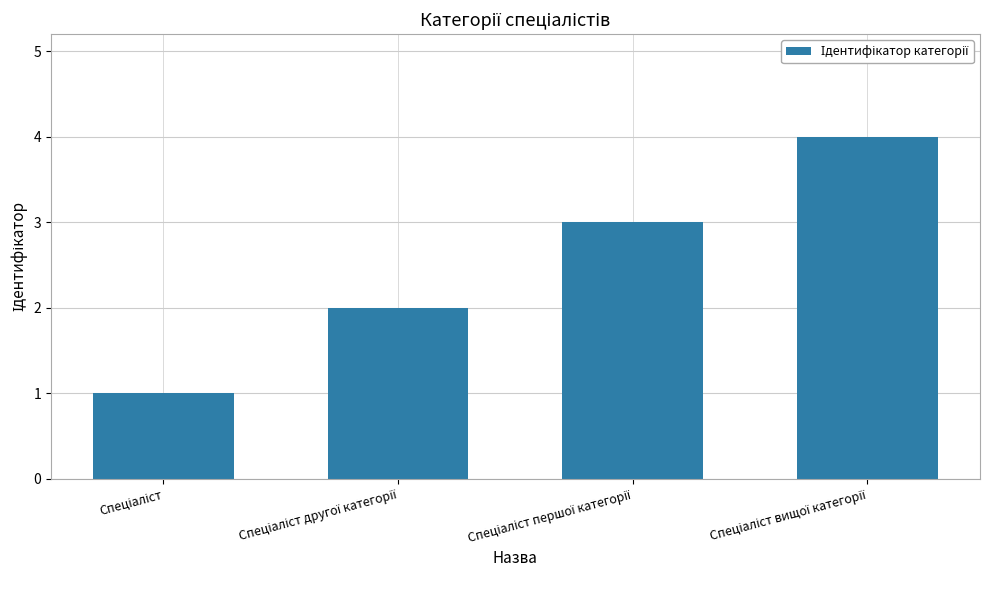

What is the maximum value shown in the chart?

4